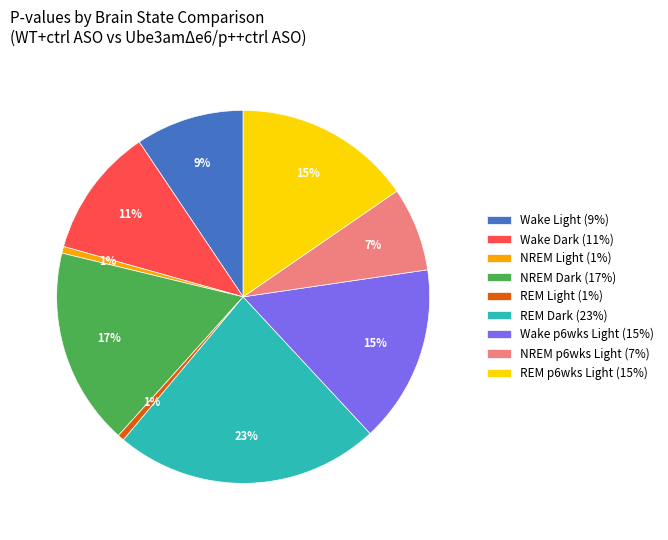

Is the sum of REM p6wks Light (15%) and NREM Light (1%) greater than half?

No